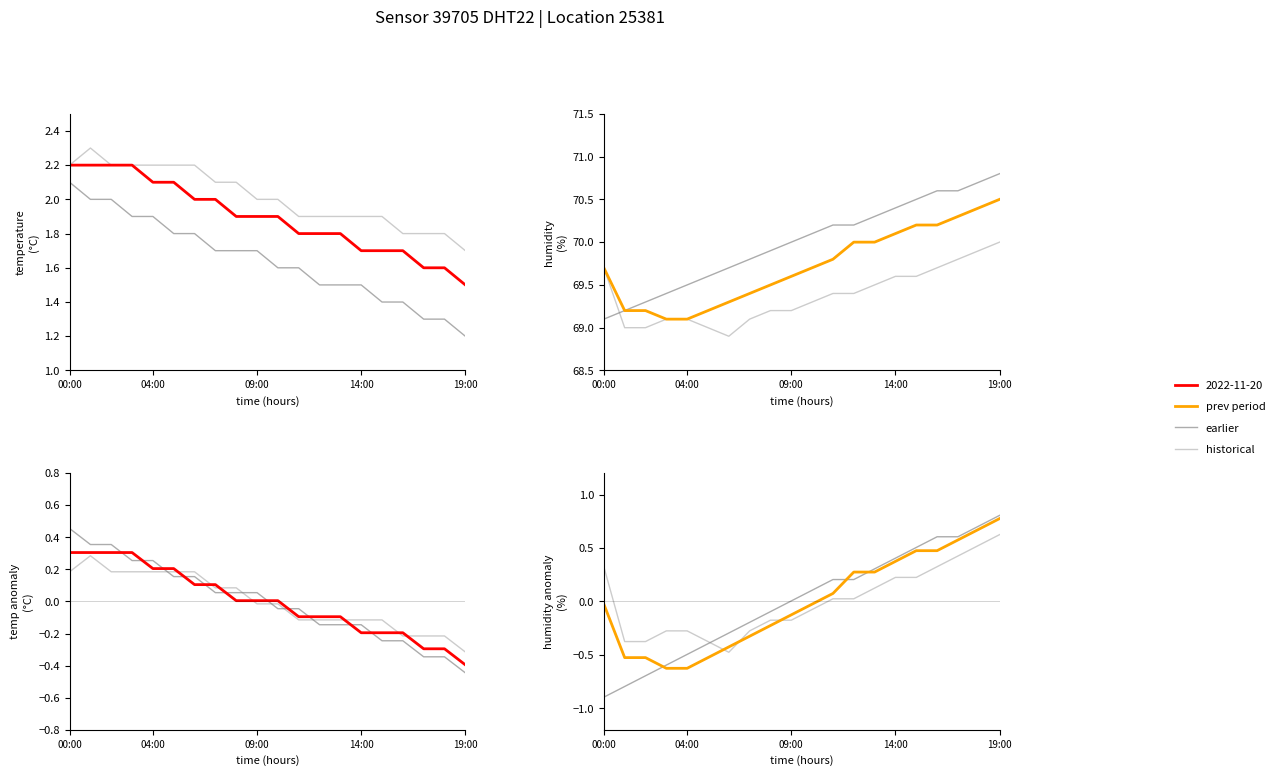

Read the temp_mid value at 00:00.

2.1